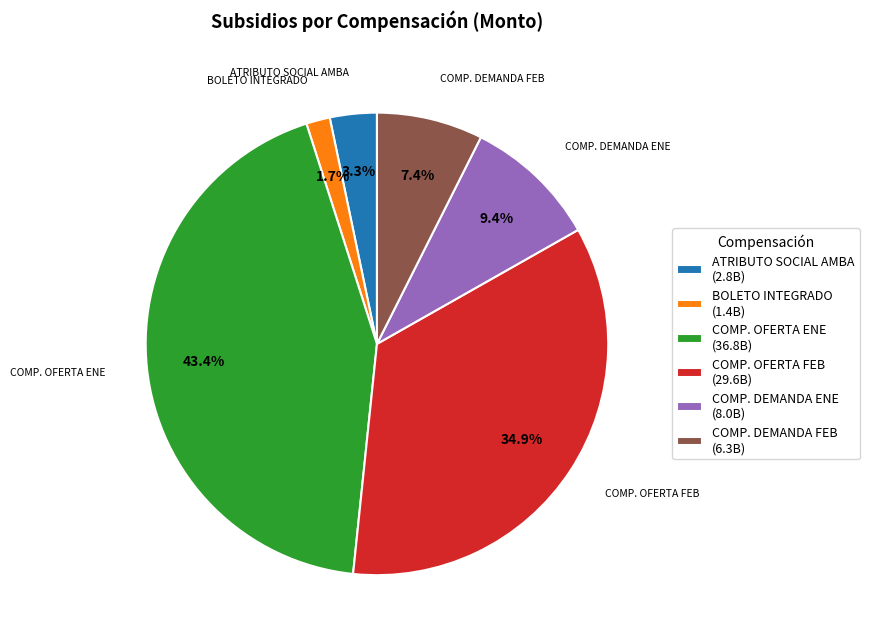

What percentage do COMP. OFERTA ENE (36.8B) and ATRIBUTO SOCIAL AMBA (2.8B) together represent?

46.7%